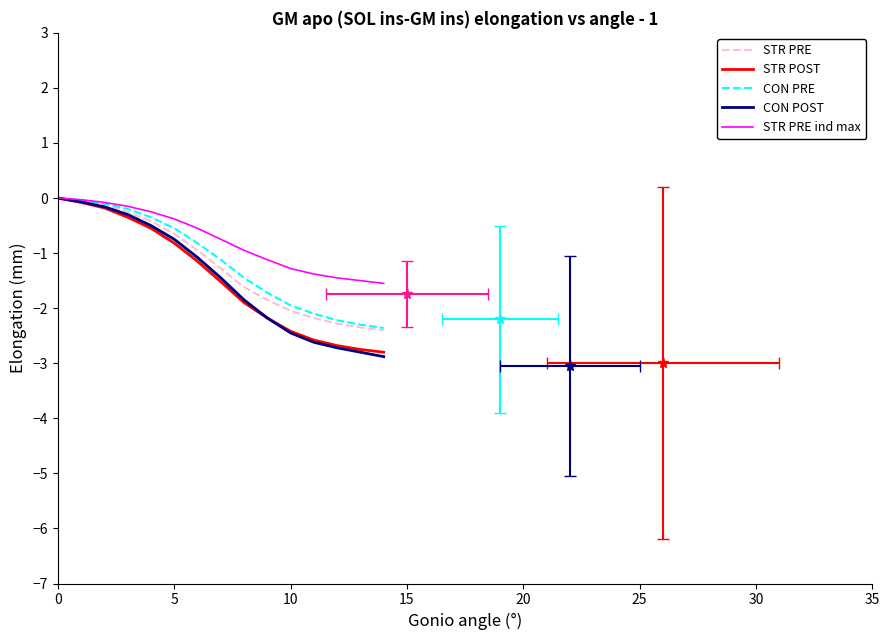

What is the sum of all CON PRE values?

-17.3